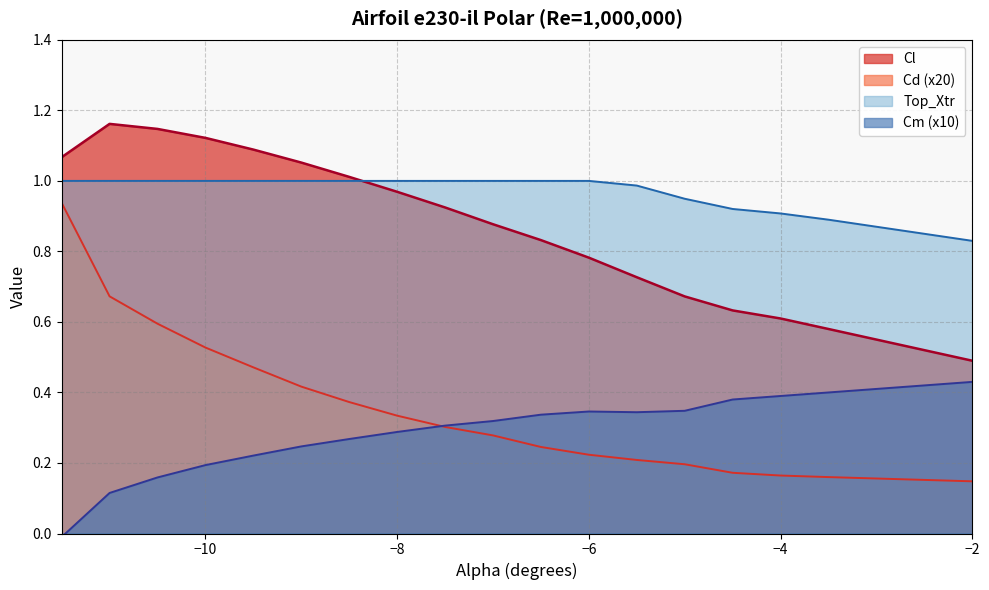

Which has a higher value, -4.0 or -7.0?

-7.0